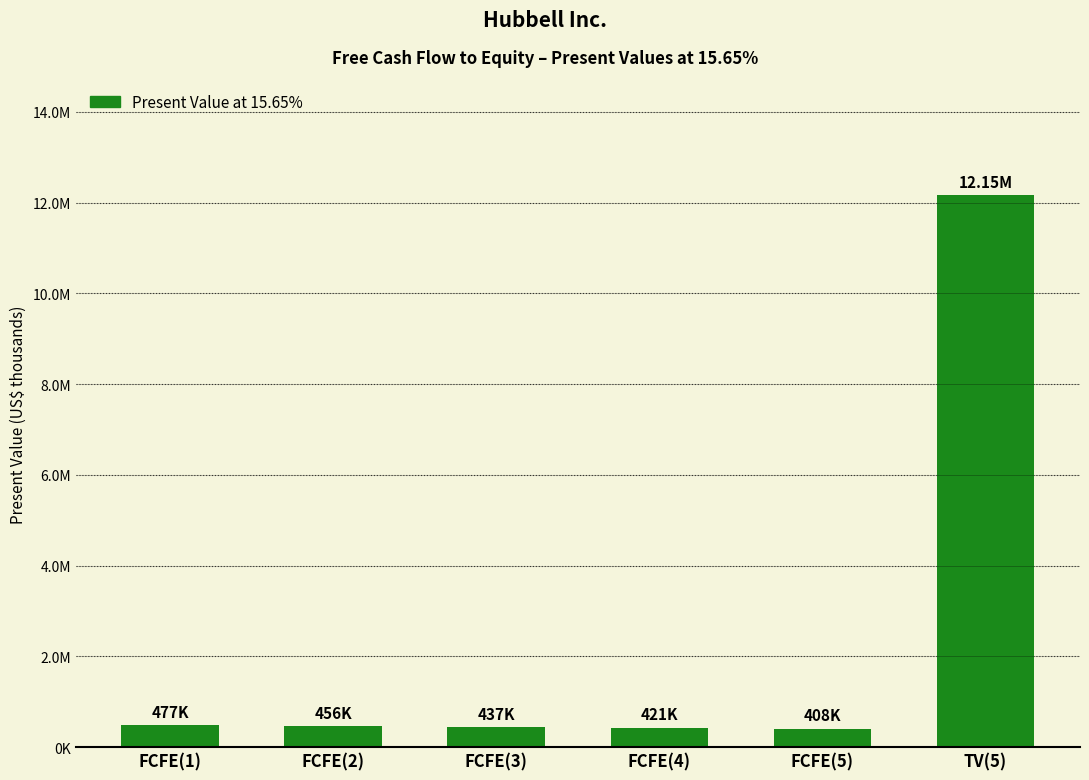

What is the label of the 3rd bar from the left?

FCFE(3)